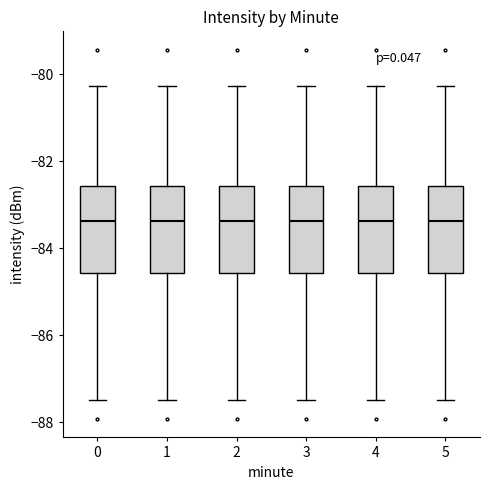

Where does the lower whisker of the box at x = 1 end on the y-axis? The values are not printed on the chart, so give them approximately, as read against the axis.

-87.4